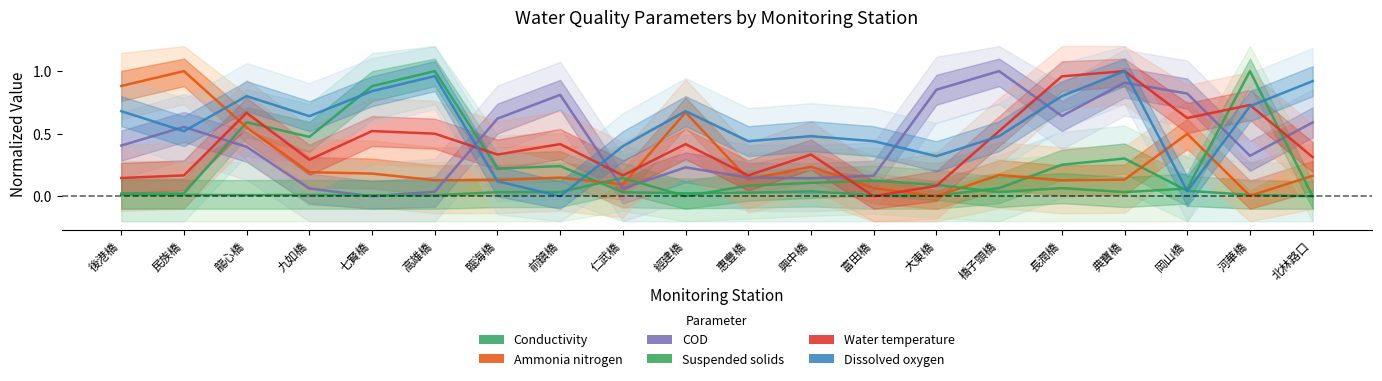

Reading left to right, extract all data points from this chart.

Conductivity: 0.0	0.0	0.6	0.5	0.9	1.0	0.2	0.2	0.0	0.0	0.0	0.0	0.0	0.0	0.1	0.3	0.3	0.0	0.0	0.0
Ammonia_nitrogen: 0.9	1.0	0.5	0.2	0.2	0.1	0.1	0.1	0.1	0.7	0.1	0.2	0.1	0.0	0.2	0.1	0.1	0.5	0.0	0.2
COD: 0.4	0.6	0.4	0.1	0.0	0.0	0.6	0.8	0.1	0.2	0.1	0.1	0.2	0.9	1.0	0.6	0.9	0.8	0.3	0.6
Suspended_solids: 0.0	0.0	0.0	0.0	0.0	0.0	0.0	0.0	0.1	0.0	0.1	0.1	0.1	0.1	0.0	0.1	0.0	0.1	1.0	0.0
Water_temperature: 0.1	0.2	0.7	0.3	0.5	0.5	0.3	0.4	0.2	0.4	0.2	0.3	0.0	0.1	0.5	1.0	1.0	0.6	0.7	0.3
Dissolved_oxygen: 0.7	0.5	0.8	0.6	0.8	1.0	0.1	0.0	0.4	0.7	0.4	0.5	0.4	0.3	0.5	0.8	1.0	0.0	0.7	0.9